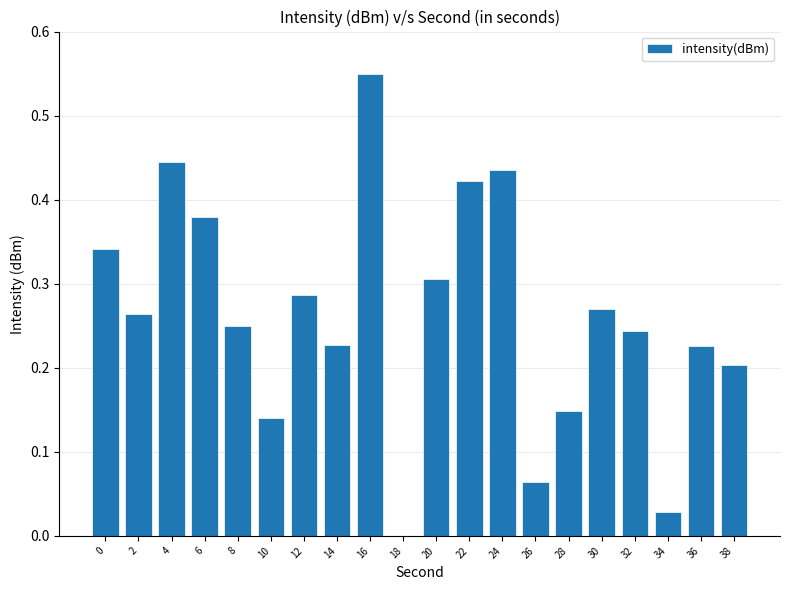

Which label corresponds to the largest value in the chart?

16